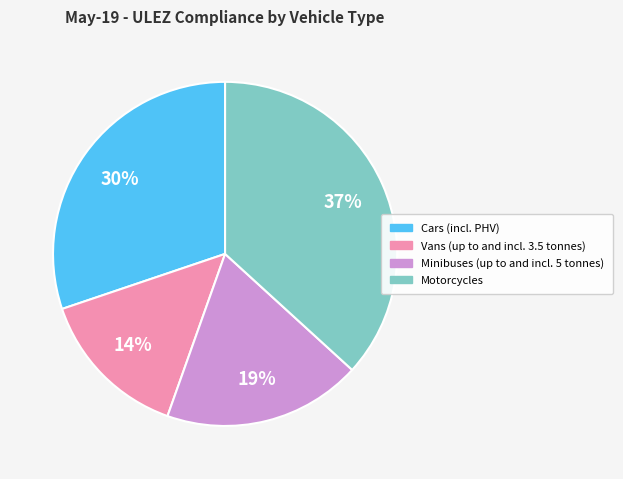

Count the number of slices in the pie.

4